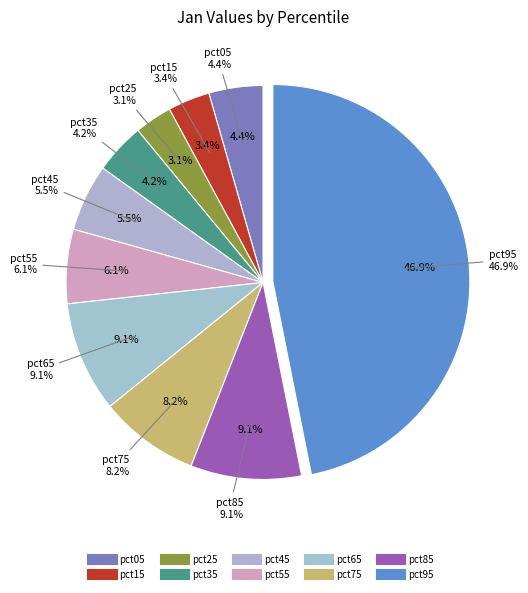

Is it true that pct25 is 17% of the pie?

False